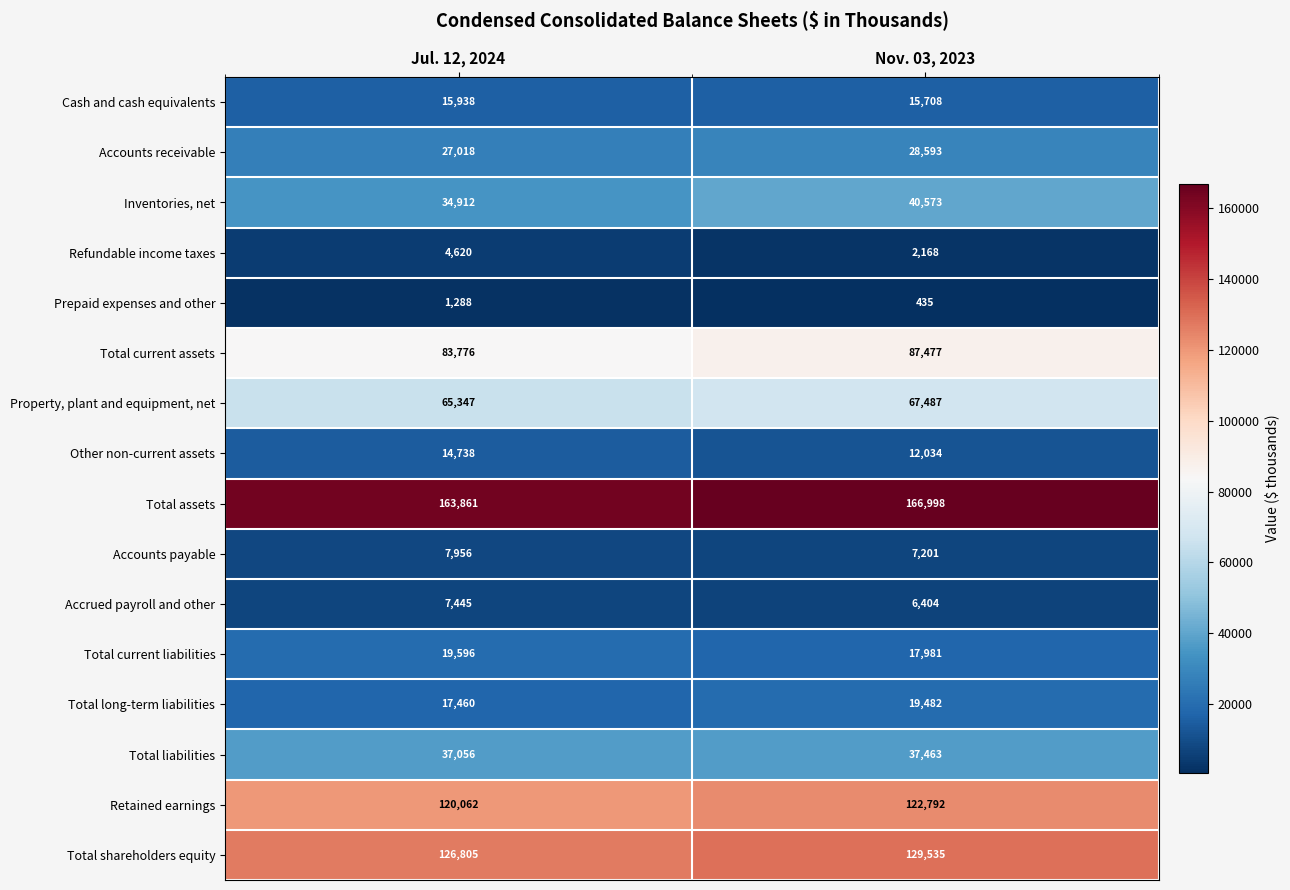

What is the sum of the Total current assets values at Jul. 12, 2024 and Nov. 03, 2023?

171253